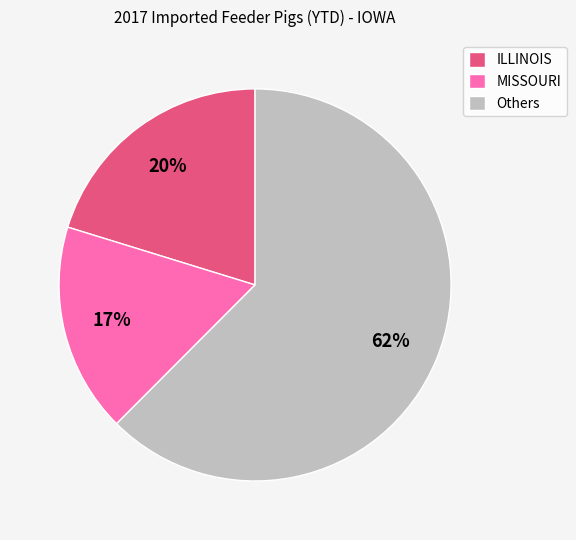

How many segments does this pie chart have?

3